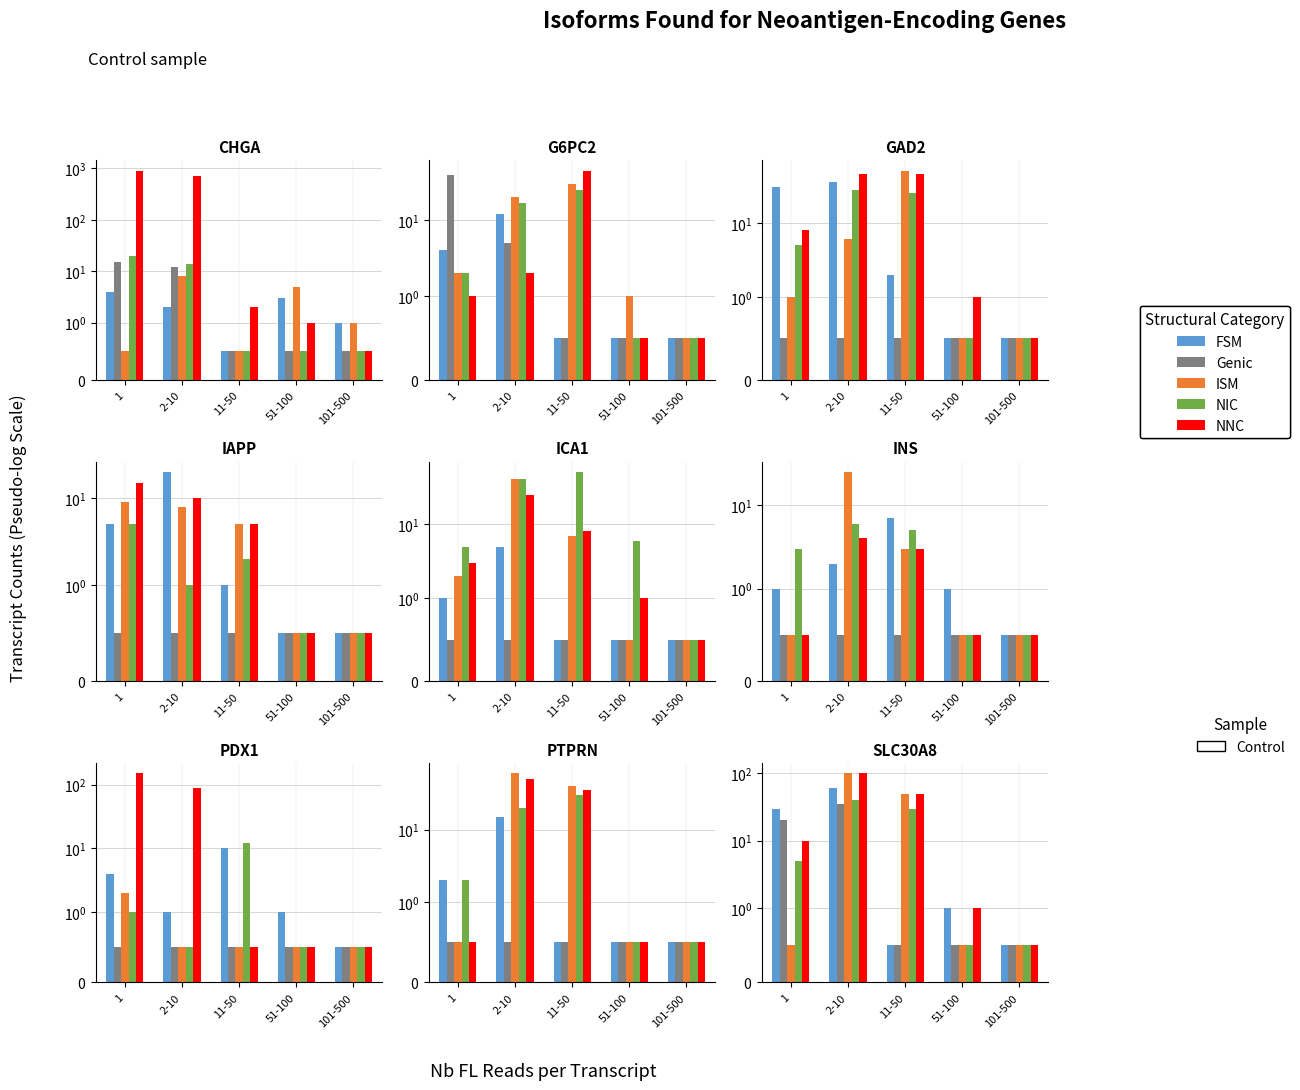

Is the value of NNC at 101-500 greater than the value of Genic at 11-50?

No